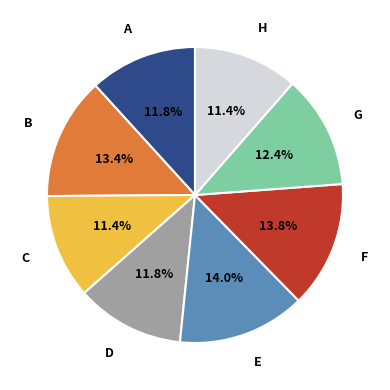

Is it true that B is 25% of the pie?

False